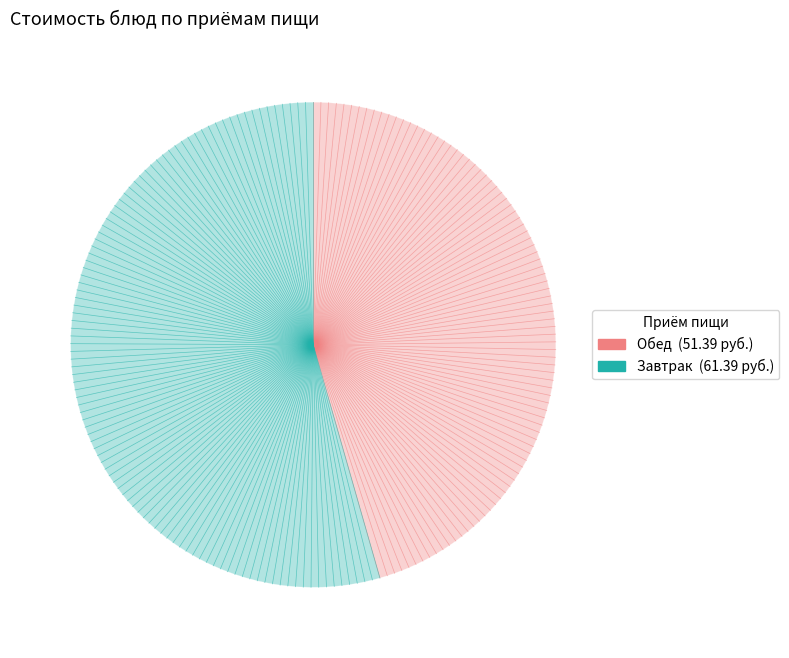

Does any single category account for the majority?

Yes